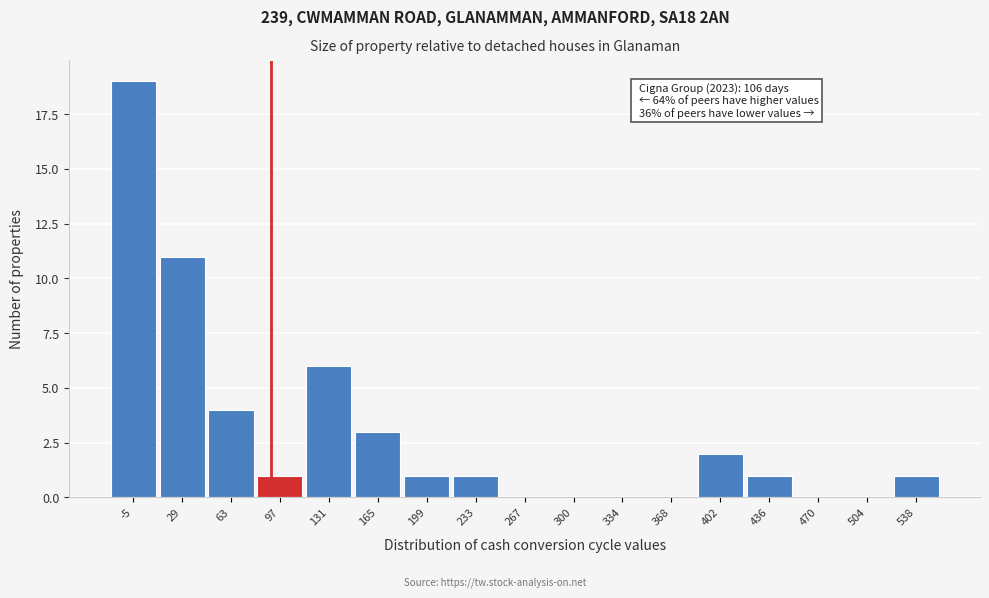

Reading right to left, transcribe all the data shown in this chart.

538=1	504=0	470=0	436=1	402=2	368=0	334=0	300=0	267=0	233=1	199=1	165=3	131=6	97=1	63=4	29=11	-5=19